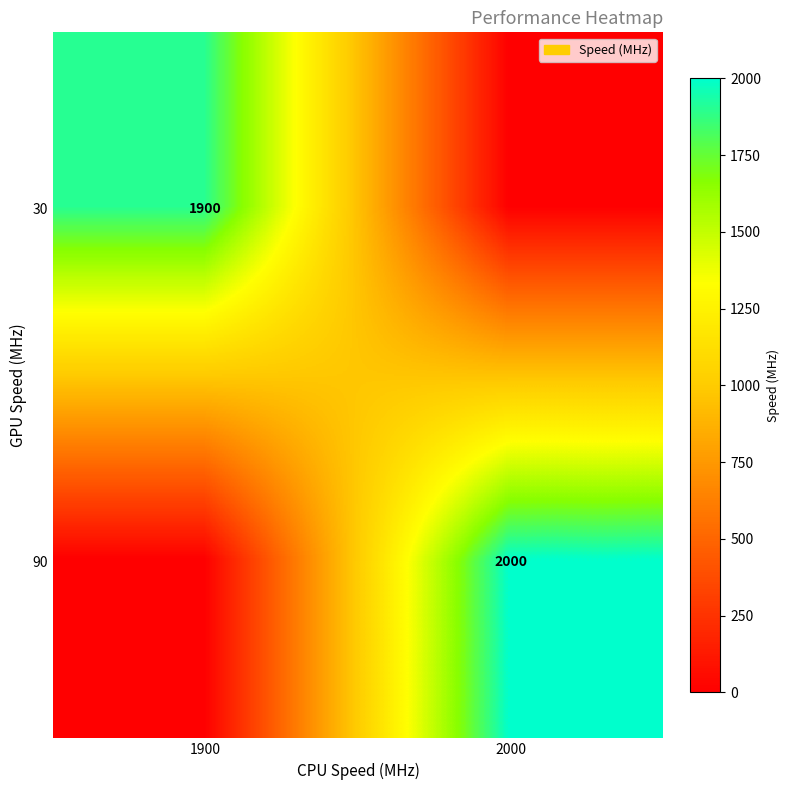

The 90 series shows 2000 at 2000. True or false?

True